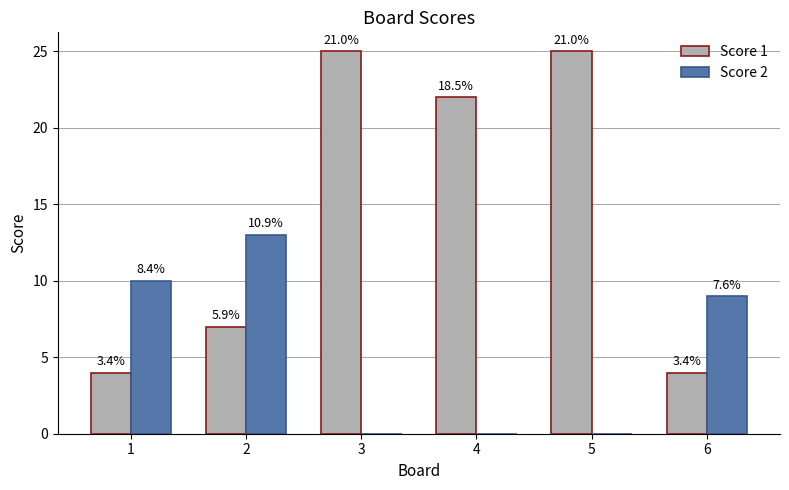

Between 1 and 2, which series saw the biggest shift?

Score 1